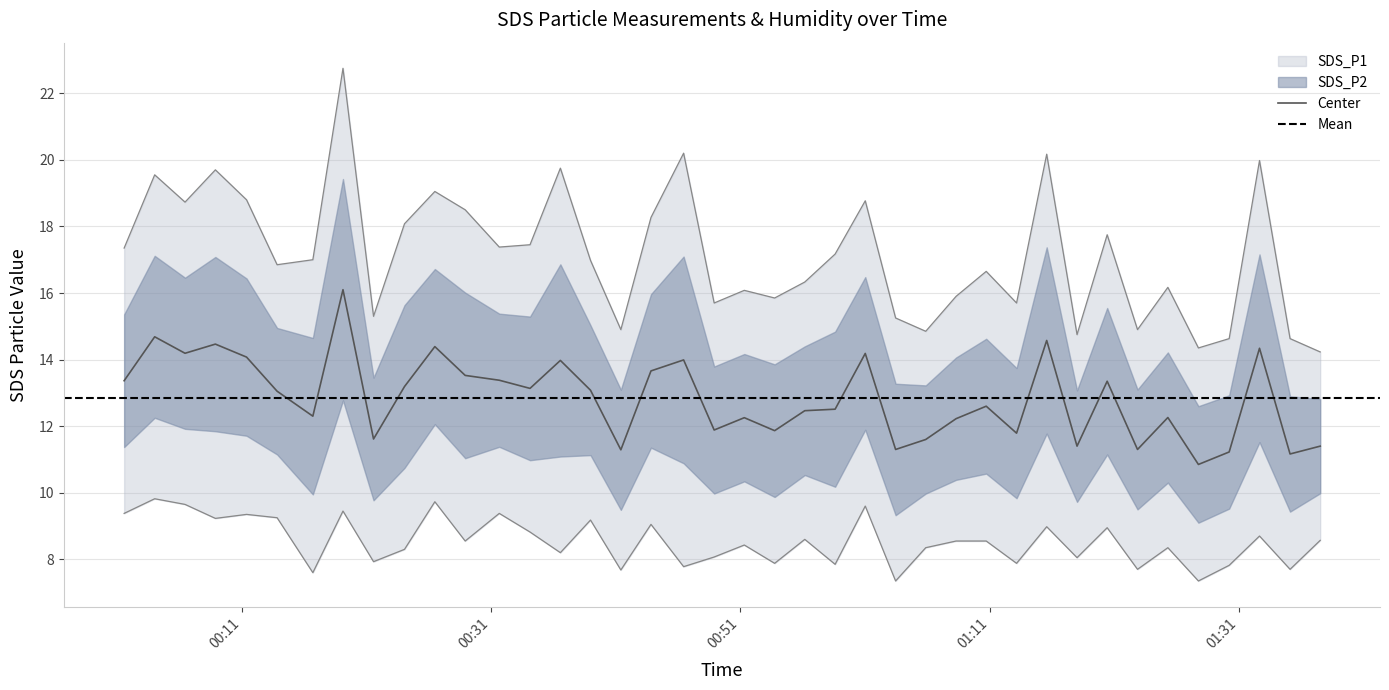

Which category has the lowest value in the SDS_P1 series?

2021/01/15 01:37:30